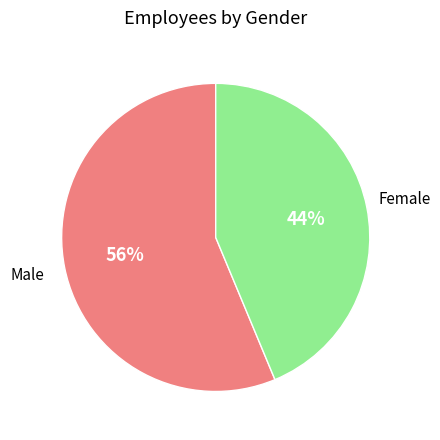

Count the number of slices in the pie.

2